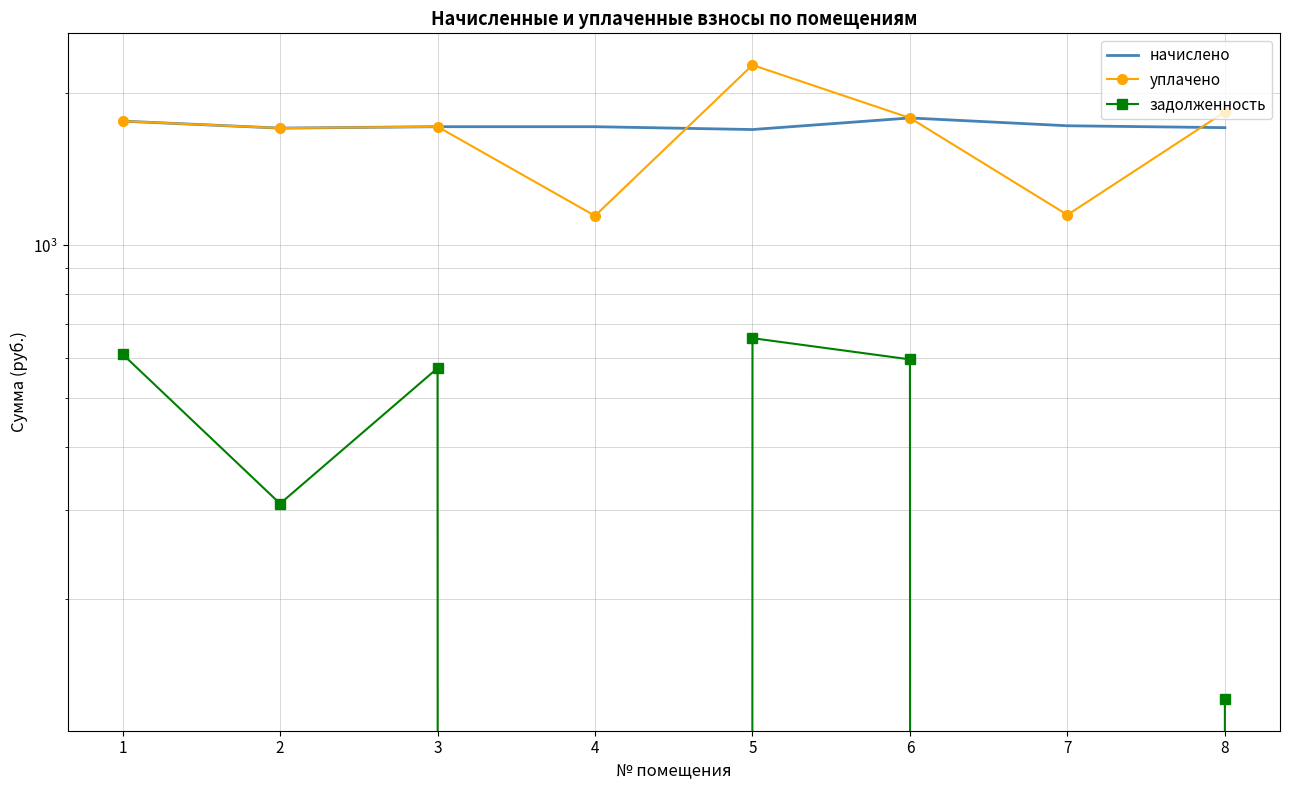

How many positive values does the задолженность series have?

6